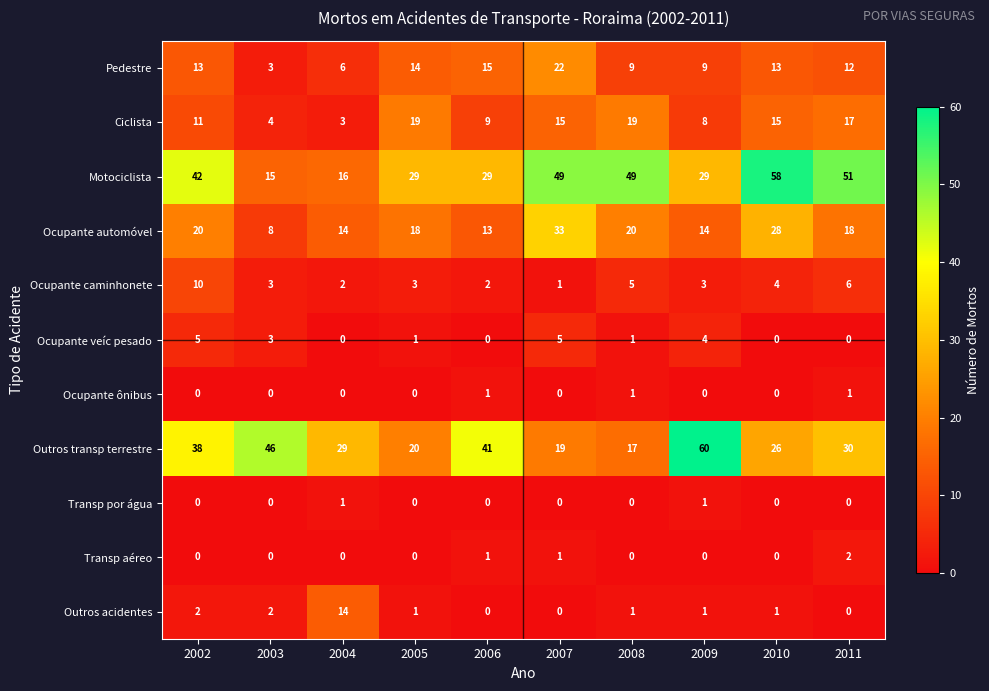

What is the difference between the Ocupante veíc pesado values at 2009 and 2010?

4